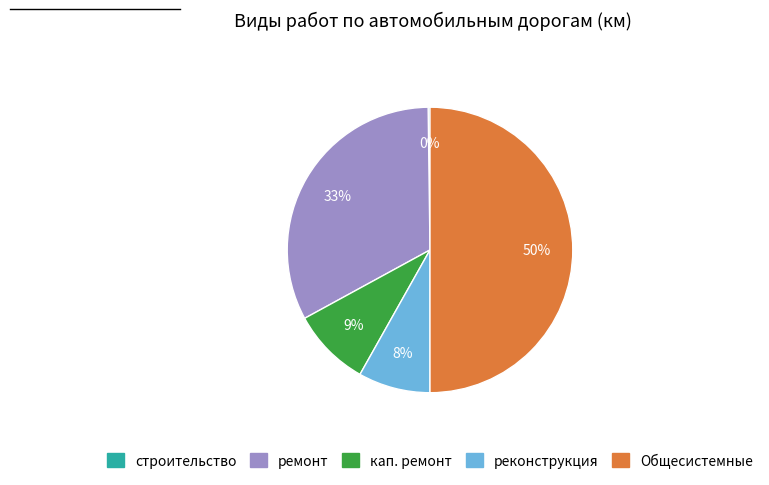

Does реконструкция account for over 50% of the chart?

No